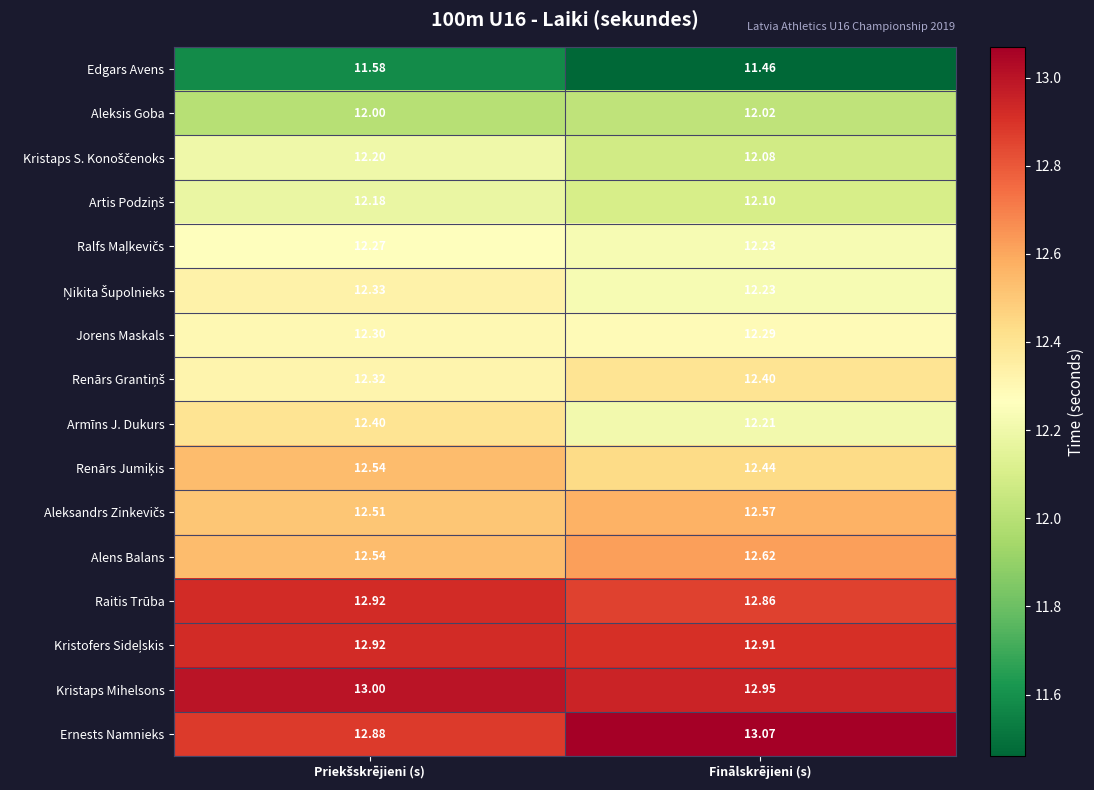

What is the maximum value shown in the chart?

13.1